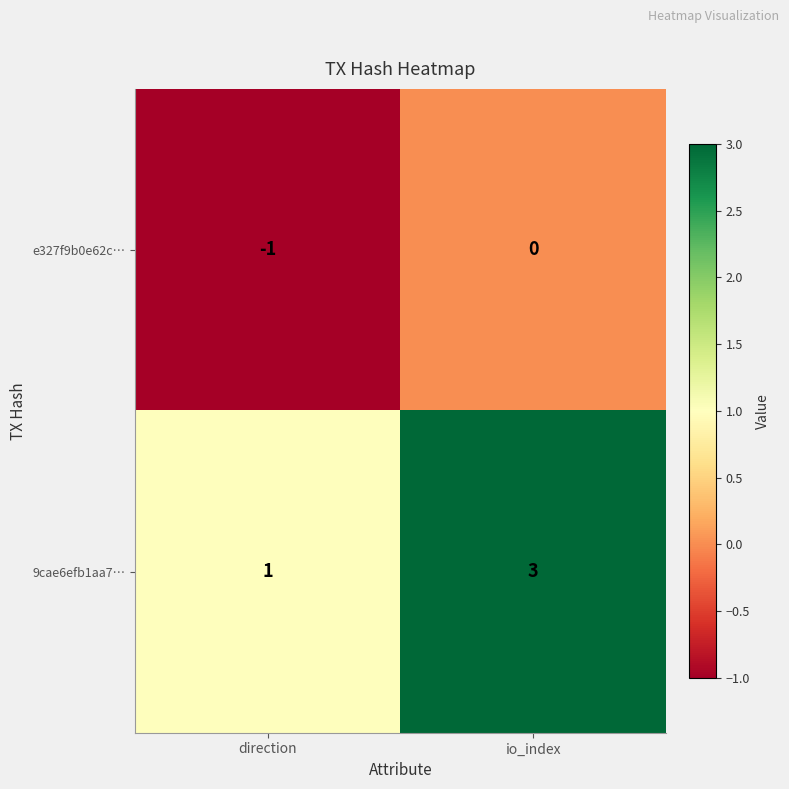

Which series has the largest total across all categories?

9cae6efb1aa7…